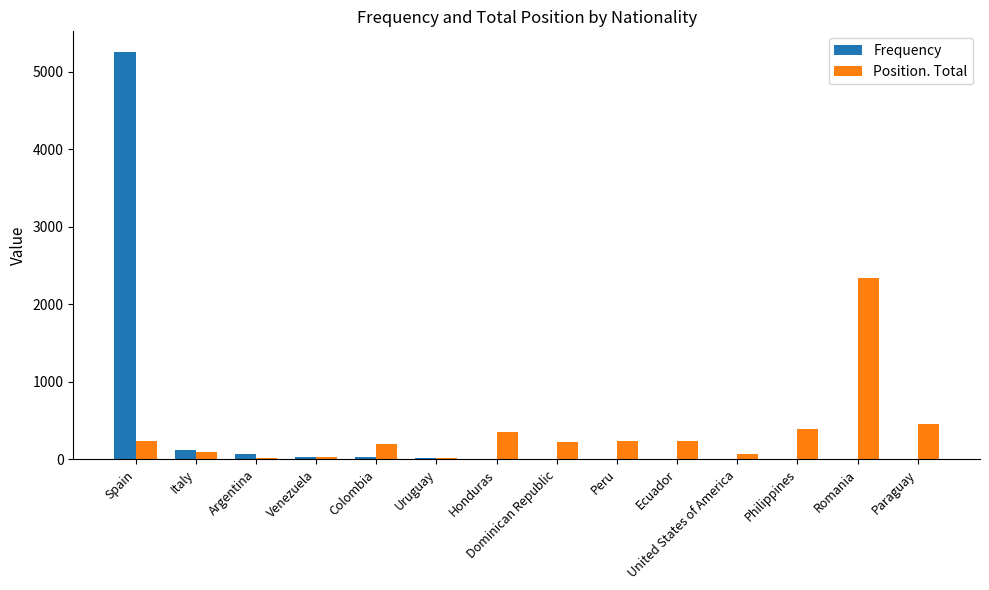

True or false: Frequency has a value of 63 at Argentina.

True